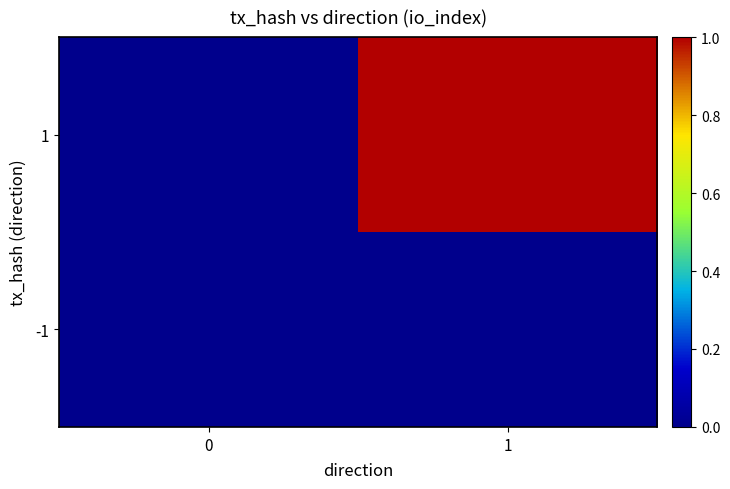

Which series has the largest total across all categories?

1